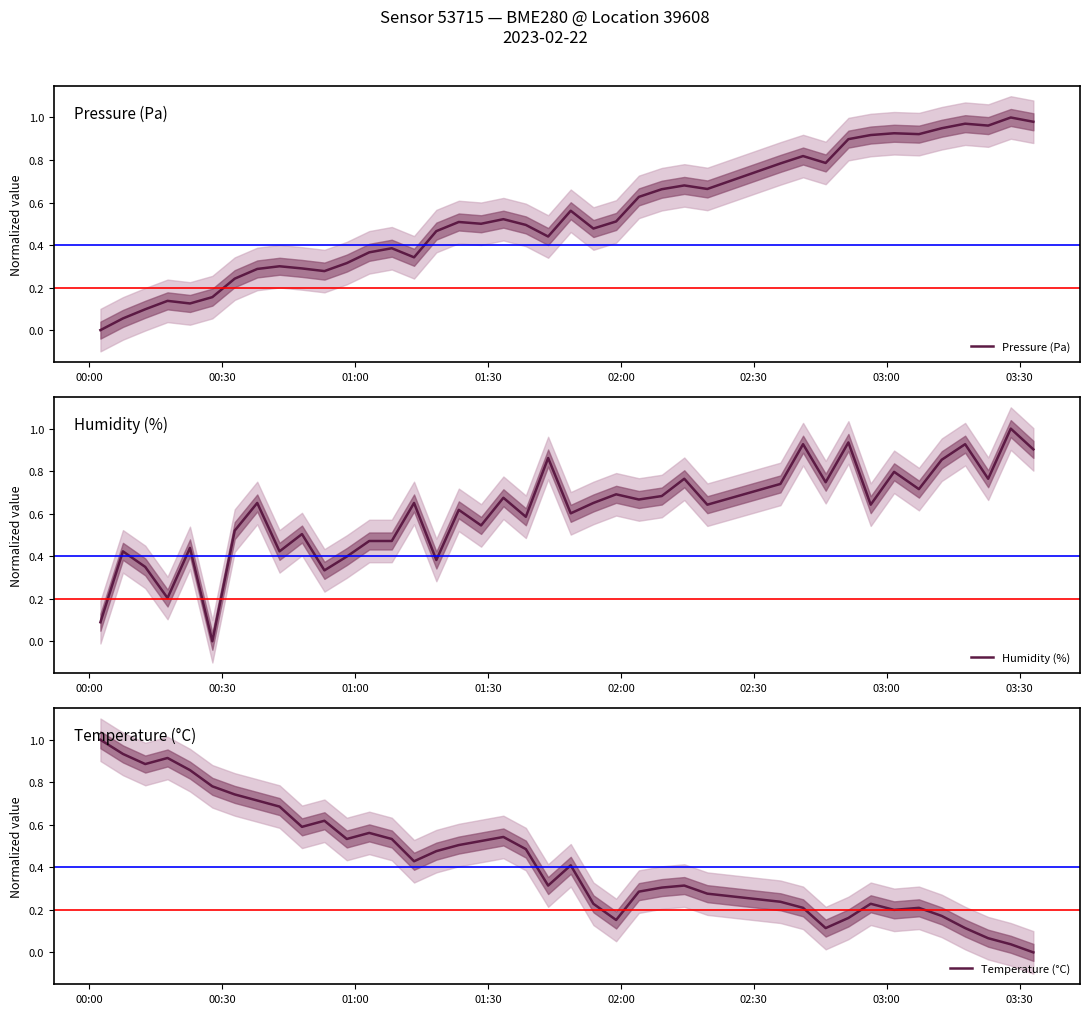

In Temperature (°C), how many points are lower than both neighbors (excluding endpoints)?

8